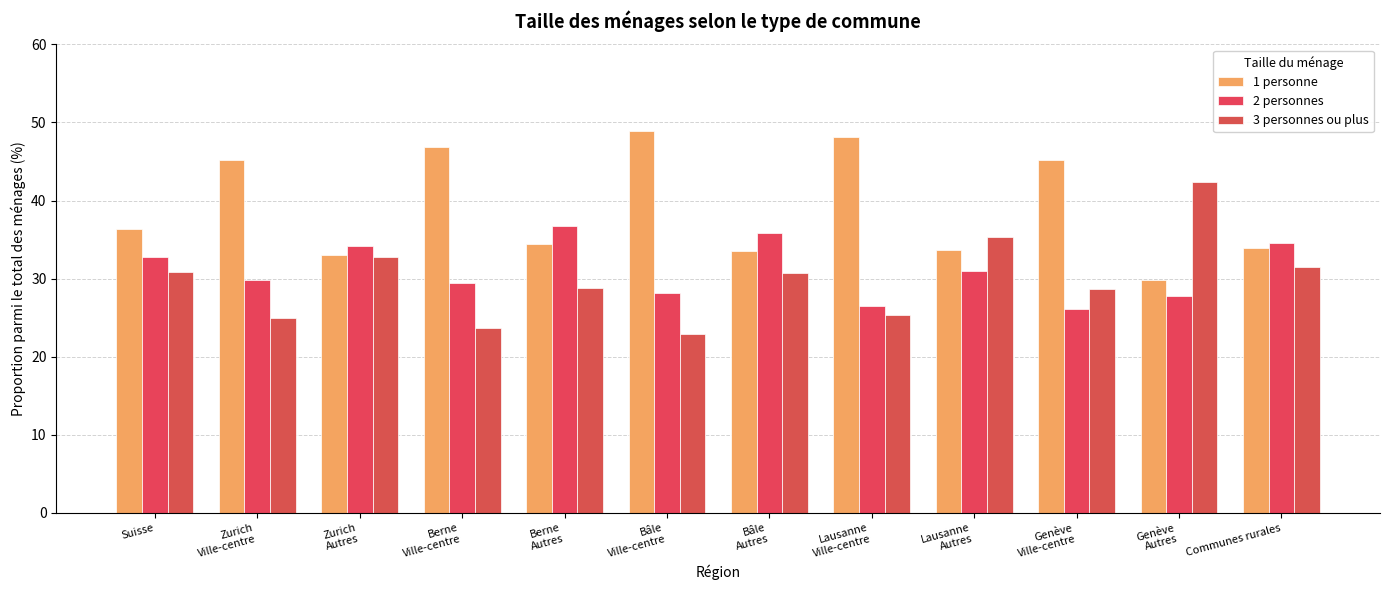

What is the maximum value for 1 personne?

49.0